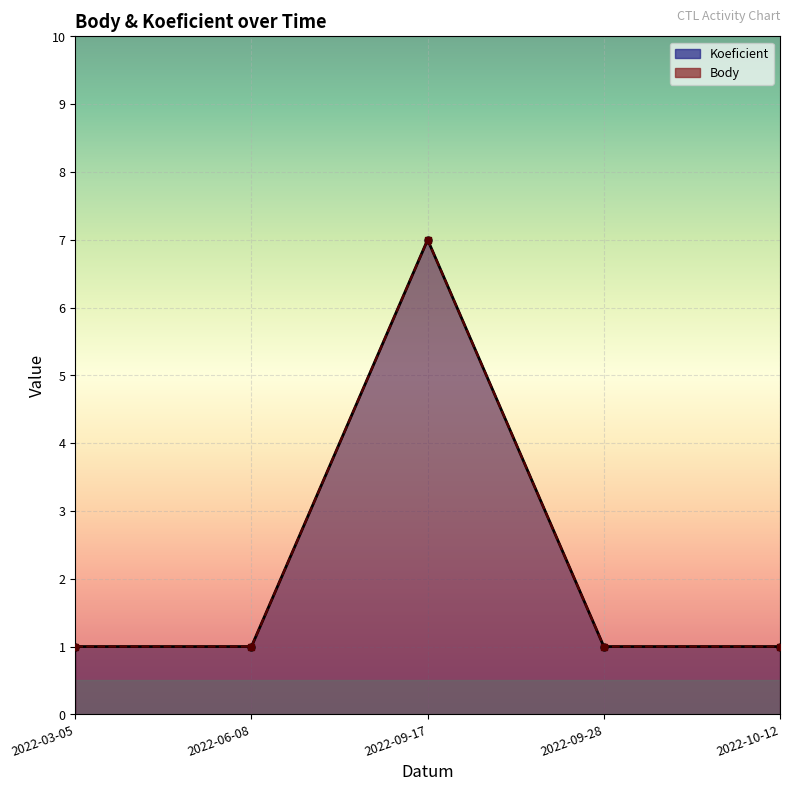

How many interior local peaks does the Koeficient series have?

1